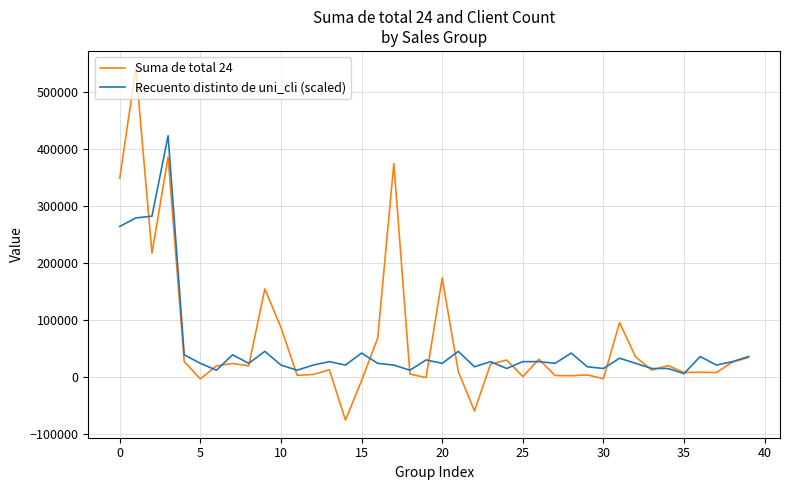

Rank the series by their maximum value, from lowest to highest.

Recuento distinto de uni_cli (scaled), Suma de total 24